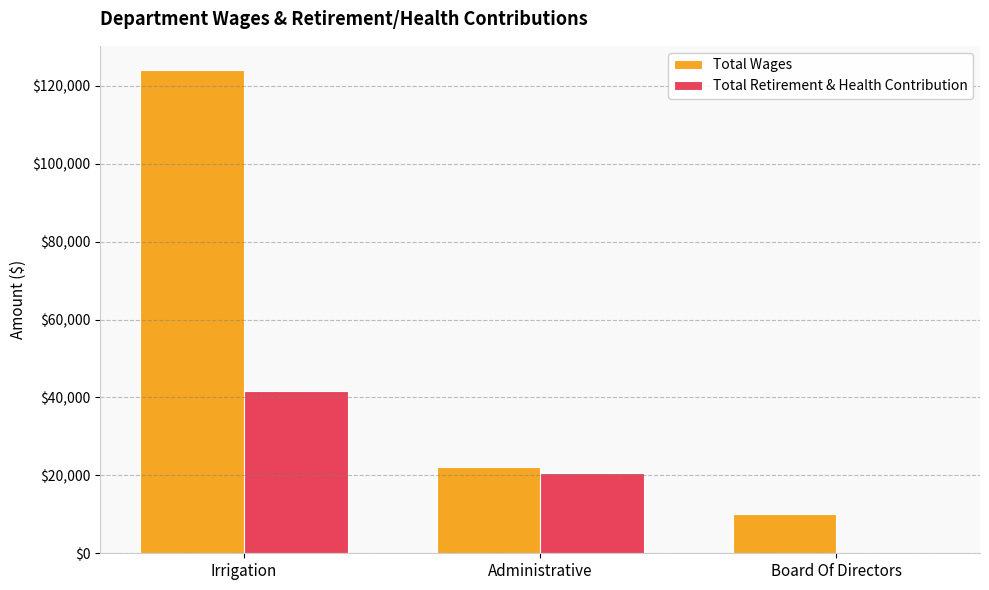

Which series has the widest spread of values?

Total Wages